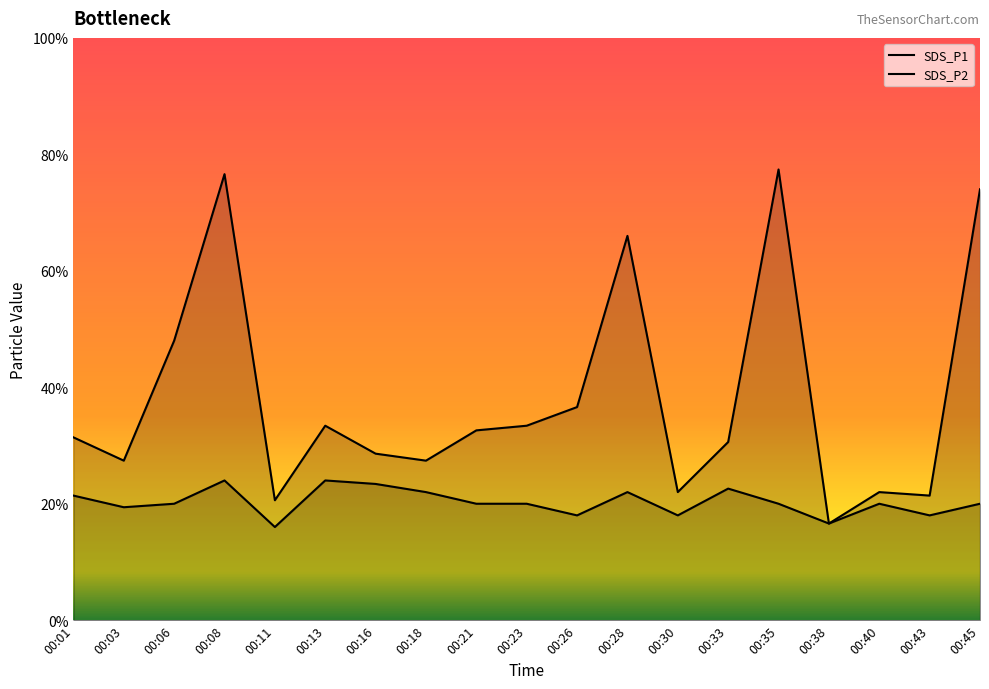

In SDS_P1, how many points are lower than both neighbors (excluding endpoints)?

6